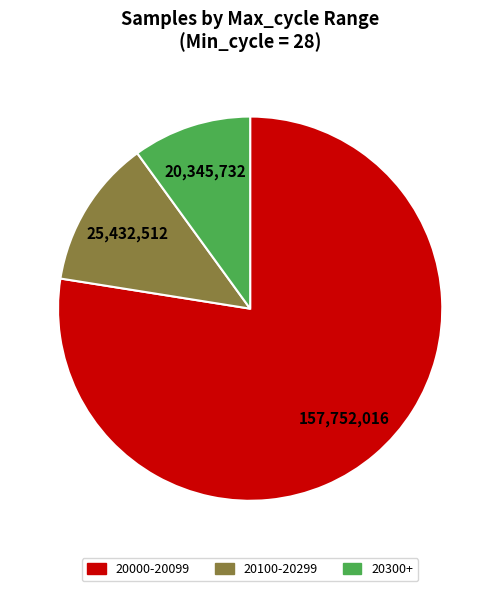

Is there a majority slice in this chart?

Yes